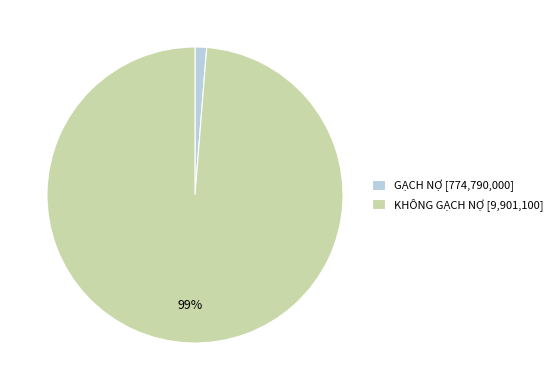

Is the sum of KHÔNG GẠCH NỢ [9,901,100] and GẠCH NỢ [774,790,000] greater than half?

Yes